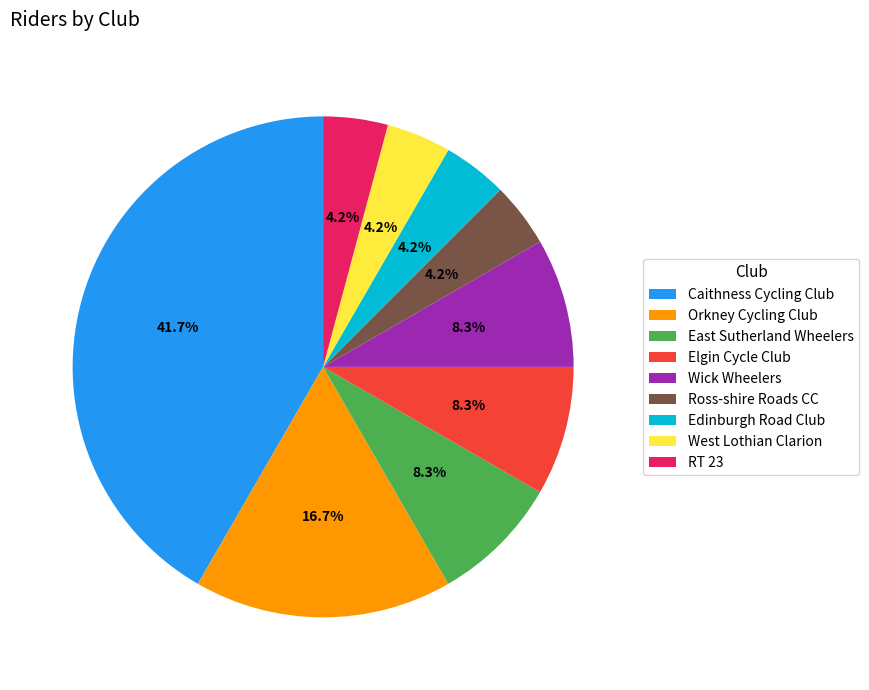

Count the number of slices in the pie.

9